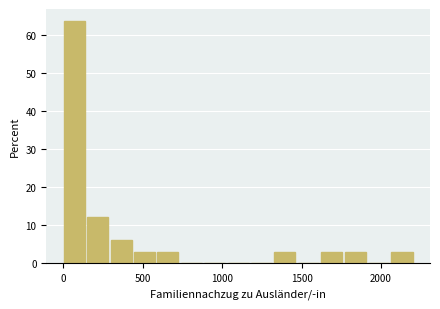

Read against the x-axis, roughly where is the centre of the tallest bar?

50